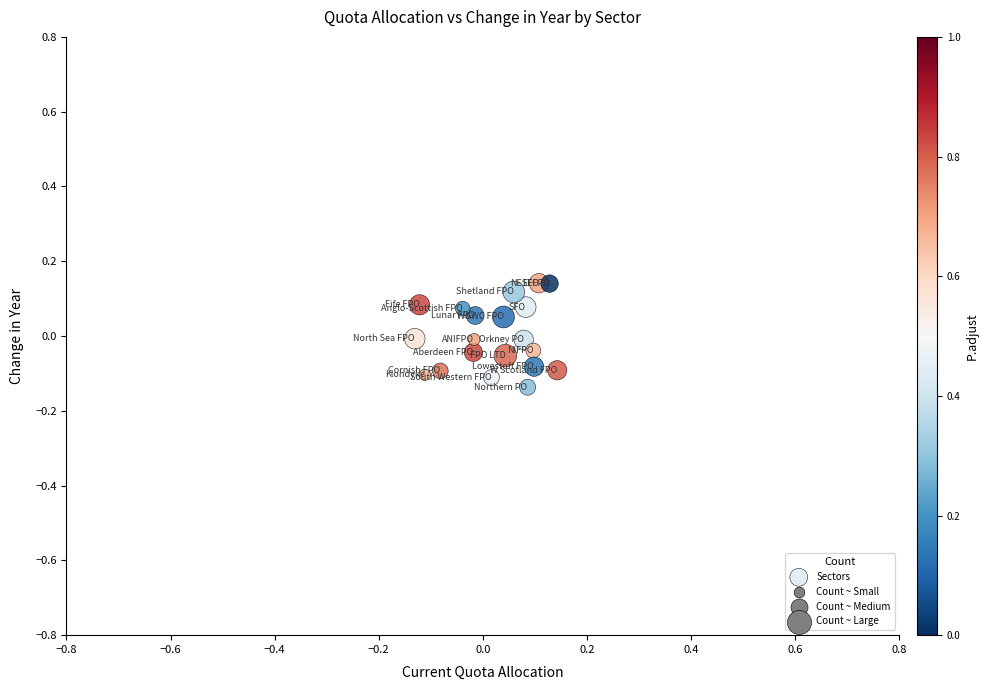

What is the range of X values (max minus min)?

0.3